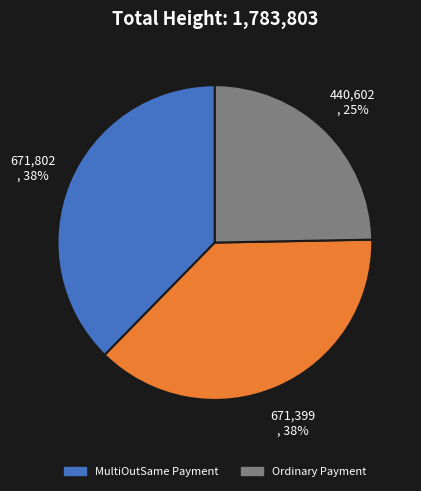

To the nearest percent, what is the difference between the largest and smallest slice percentages?

13%